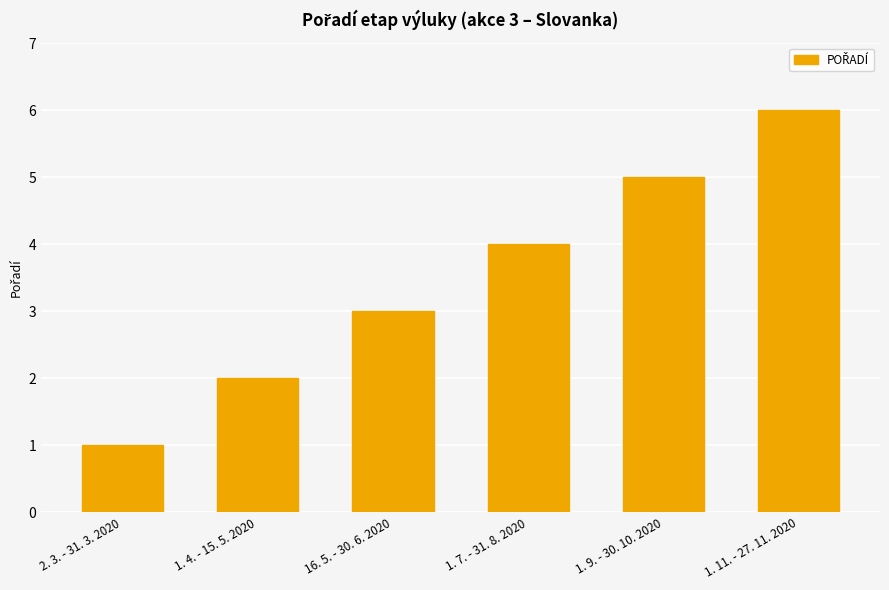

What is the sum of all values?

21